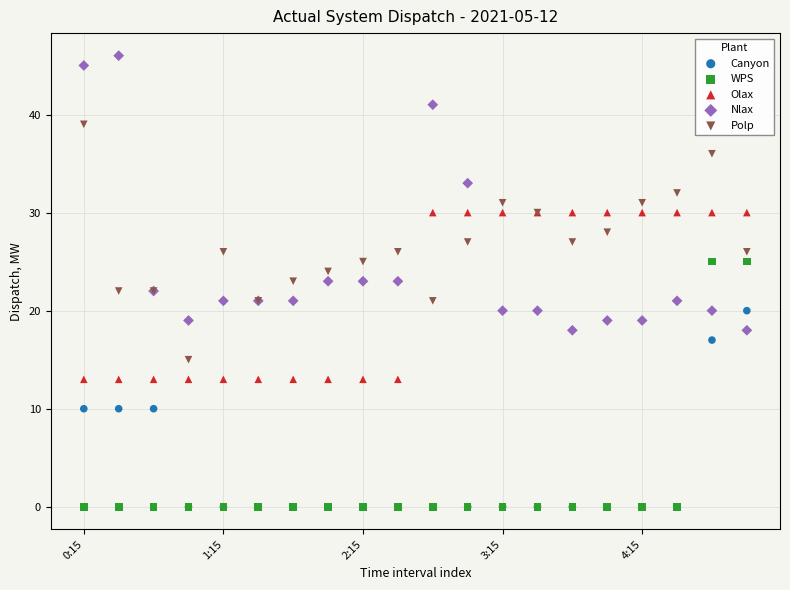

What are all the series names shown in the legend?

Canyon, WPS, Olax, Nlax, Polp